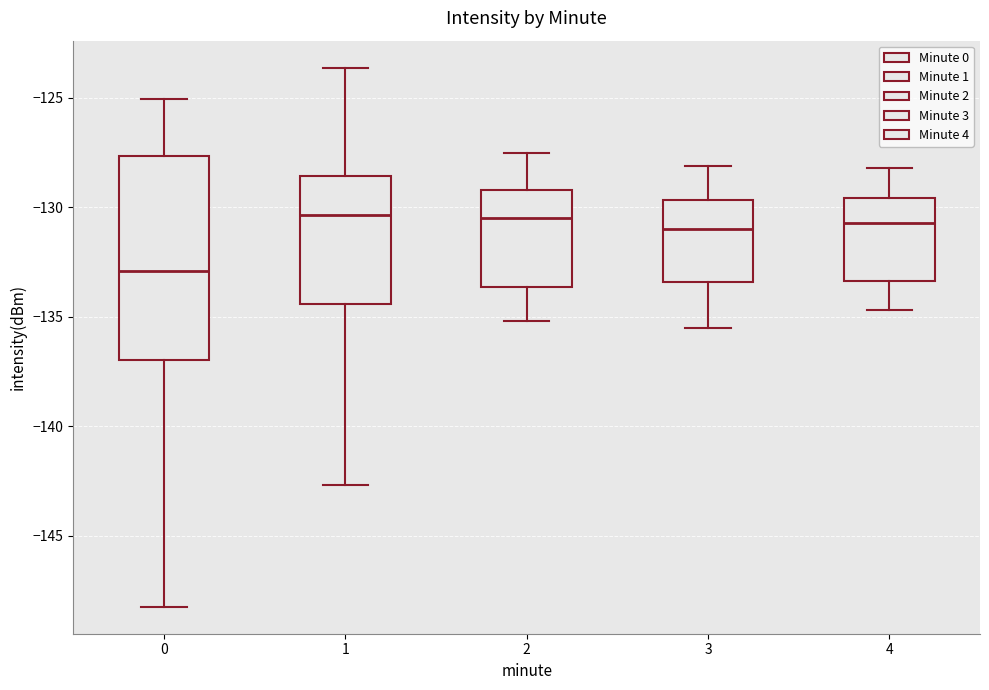

Which box is the tallest, from its lower edge to its upper edge?

0